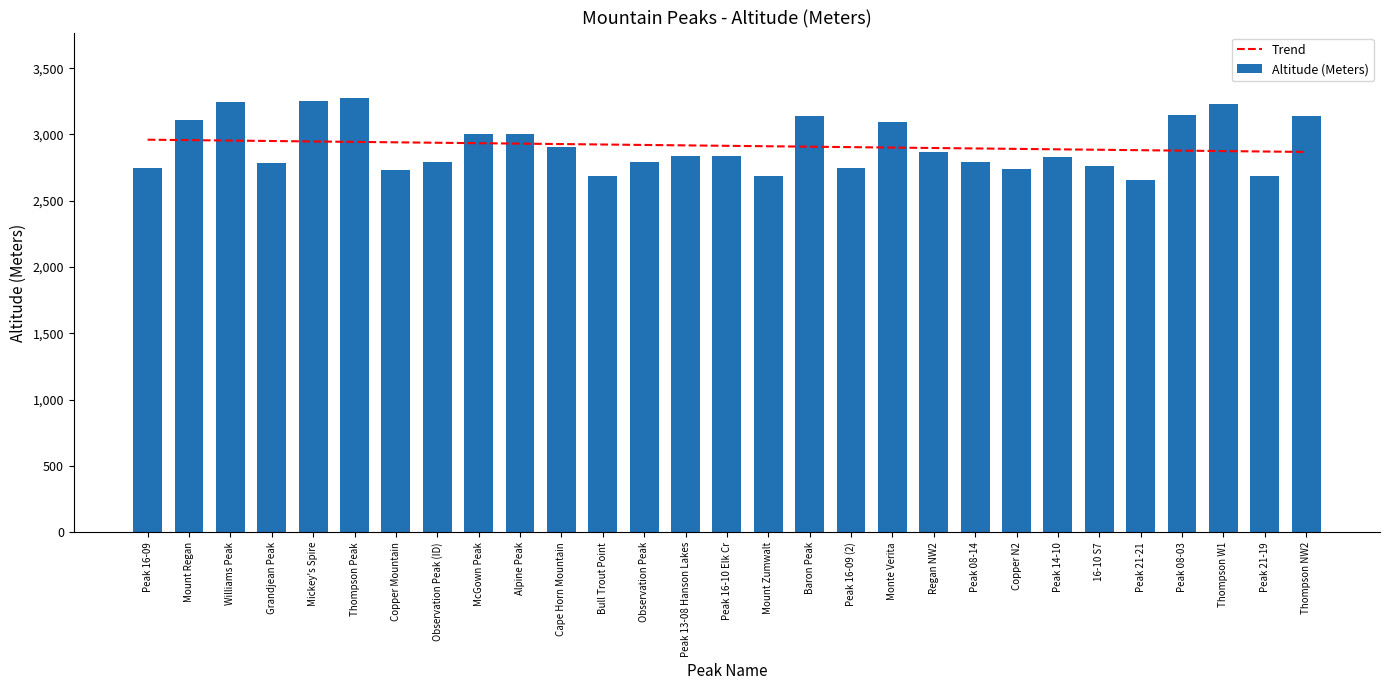

How many groups of bars are there?

29